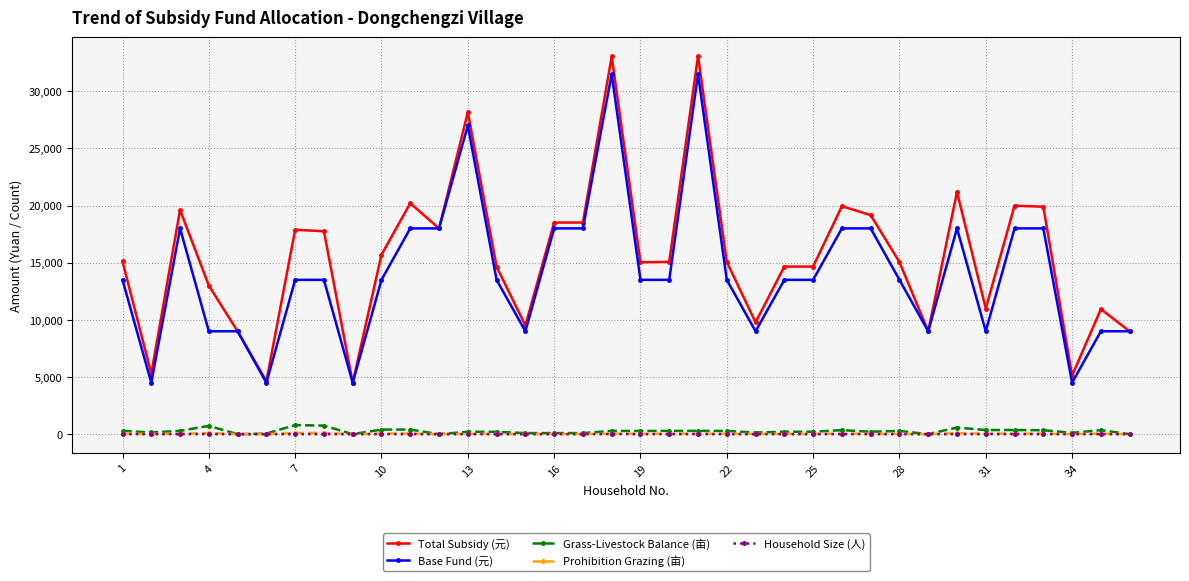

True or false: Base Fund (元) has more than 2 interior local peaks.

True